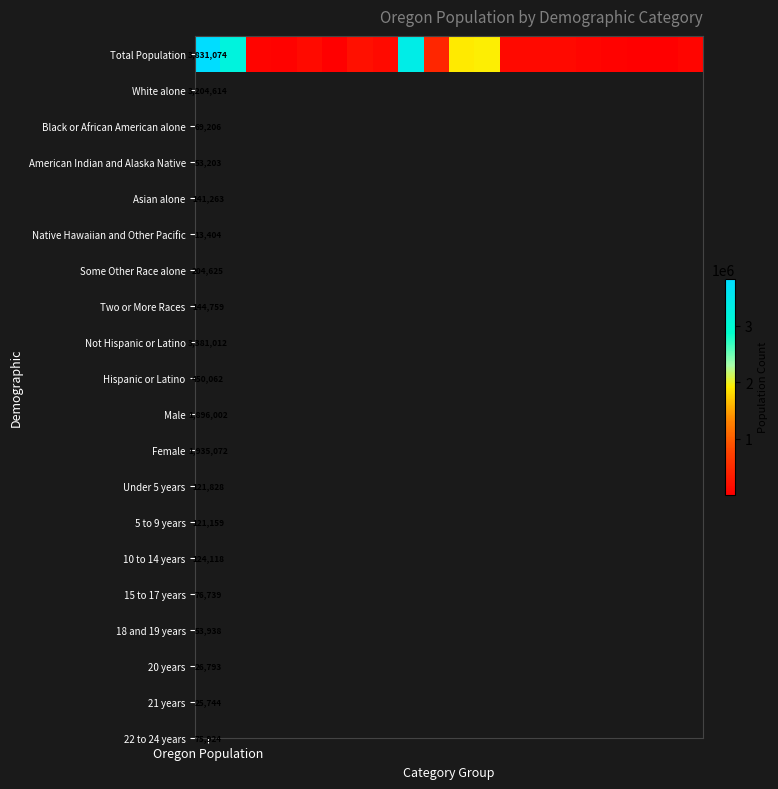

What is the minimum value shown in the chart?

13404